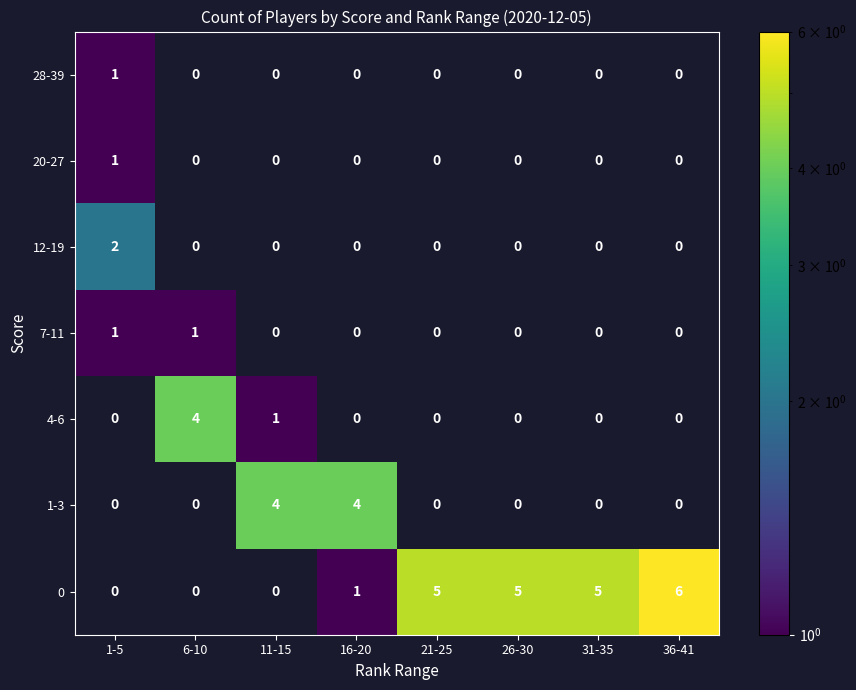

Which label corresponds to the largest value in the chart?

36-41